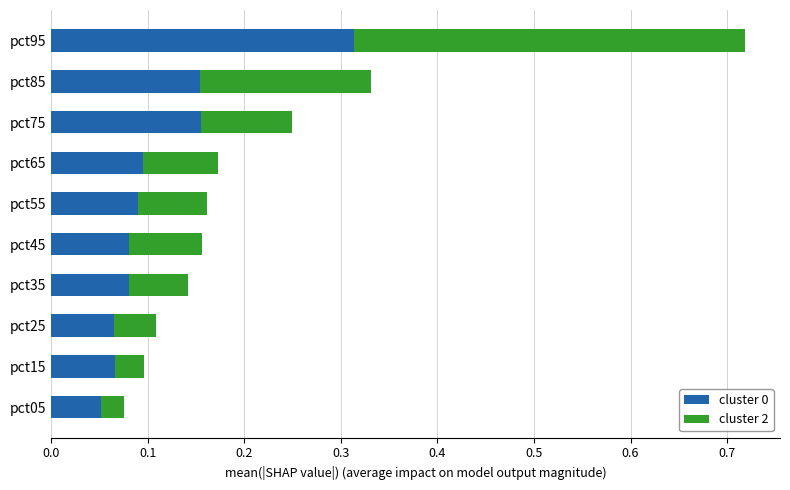

Which category has the highest value in the cluster 0 series?

pct95